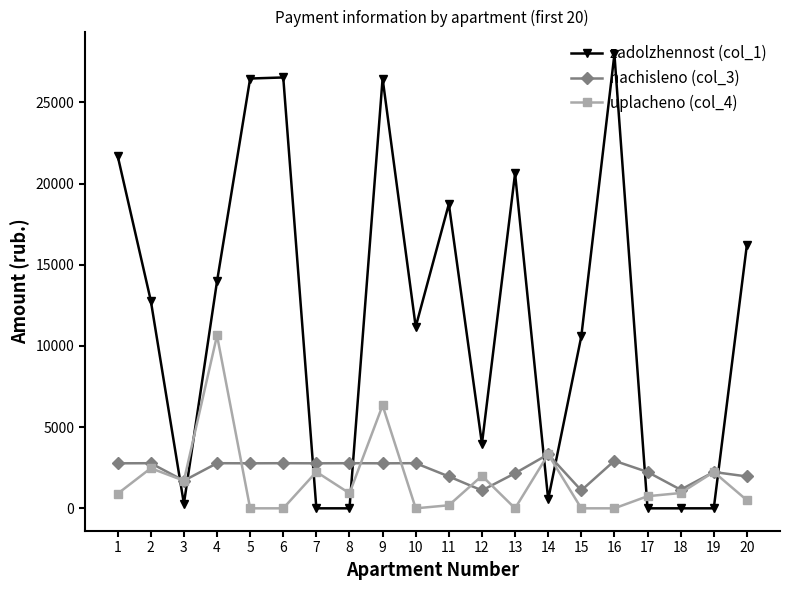

What is the value of the nachisleno (col_3) point at the 2nd from the left?

2779.4